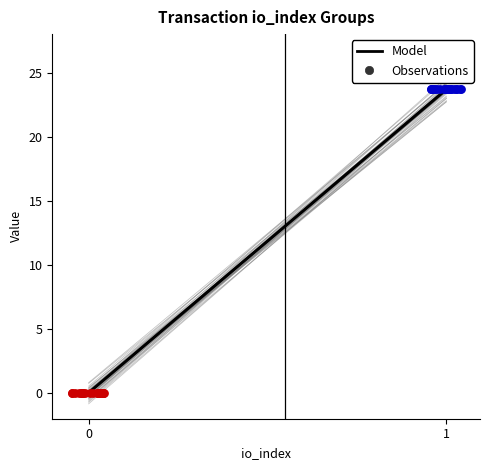

What is the change in value from 0 to 1?

+23.7